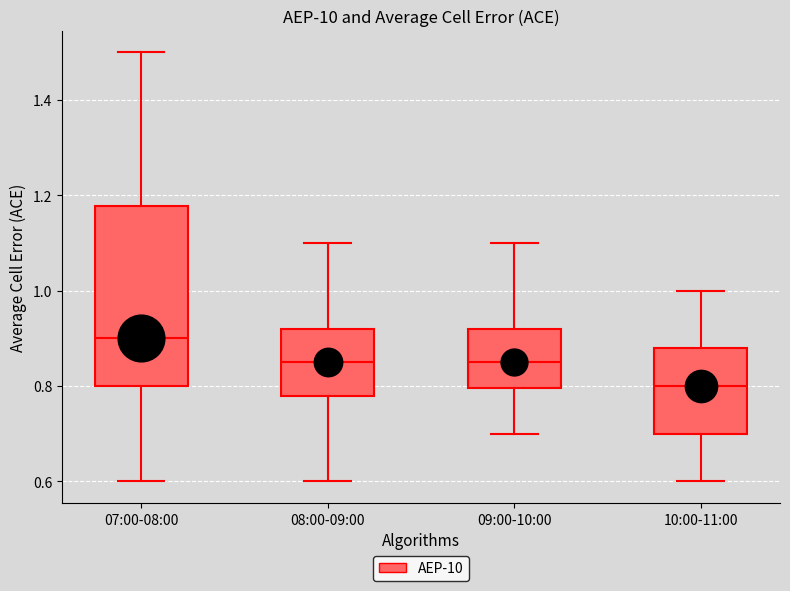

Comparing the boxes themselves (not the whiskers), which one is the tallest?

07:00-08:00